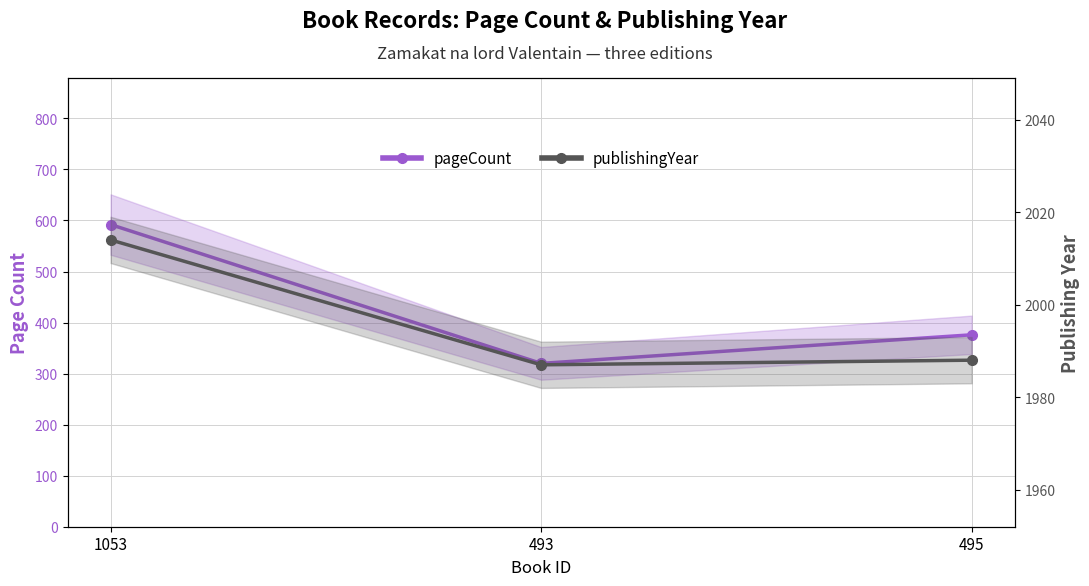

The value of publishingYear at 495 is 1988. True or false?

True